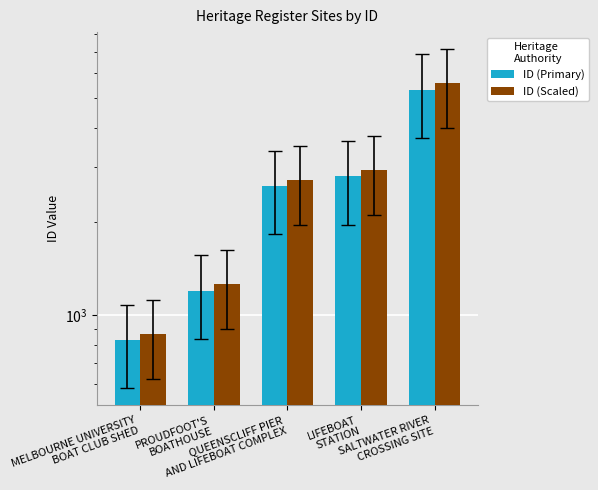

What is the sum of all ID (Primary) values?

12735.0